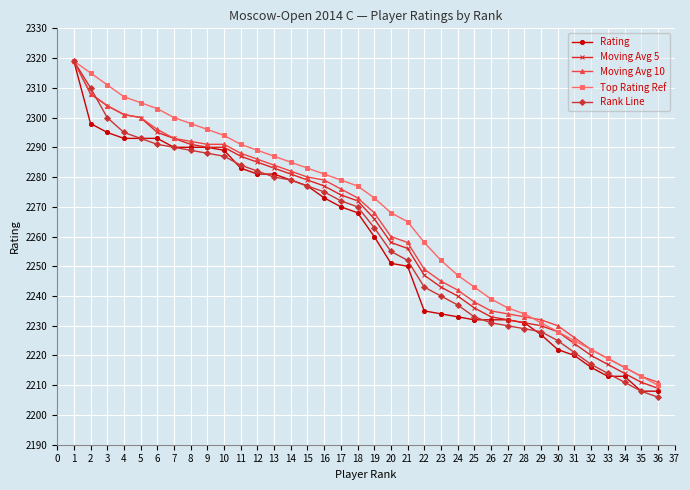

What is the value of the Moving Avg 5 point at the 12th from the left?

2285